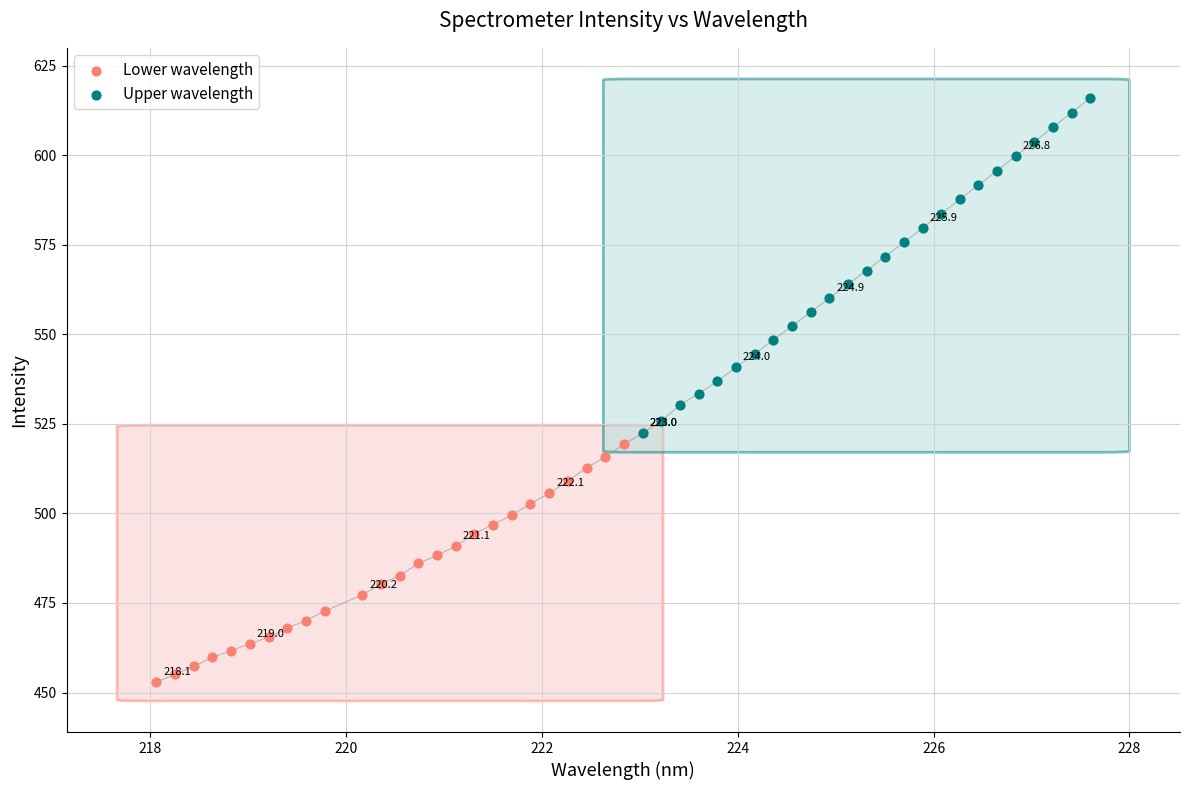

Which series reaches the maximum Y coordinate?

Upper wavelength